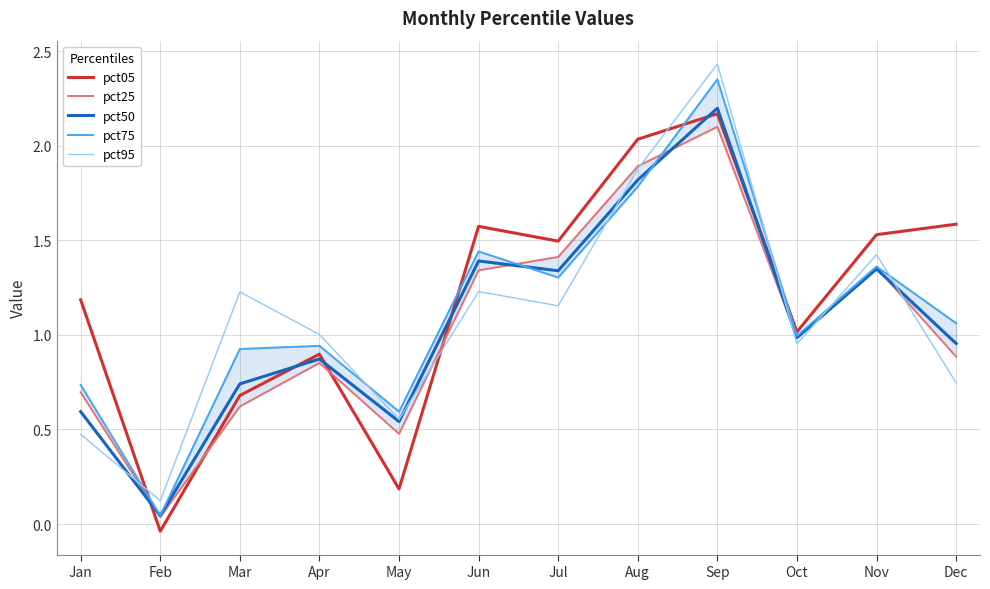

True or false: pct75 has more than 0 points higher than both neighbors.

True